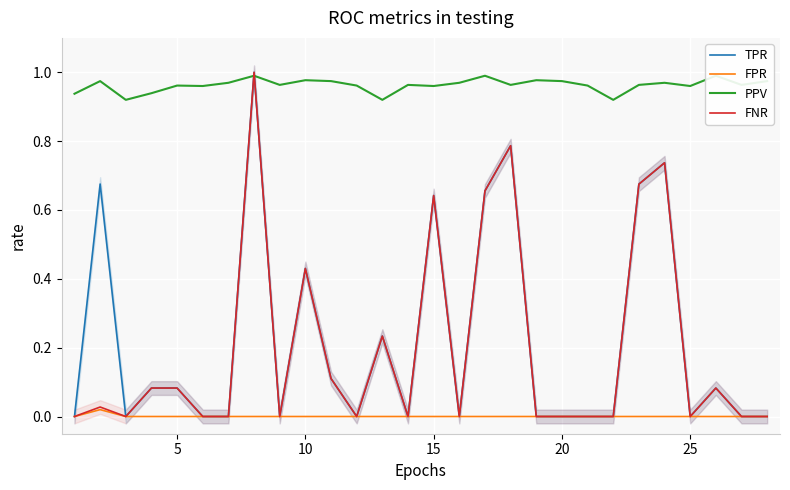

What is the highest value of the FNR series?

1.0